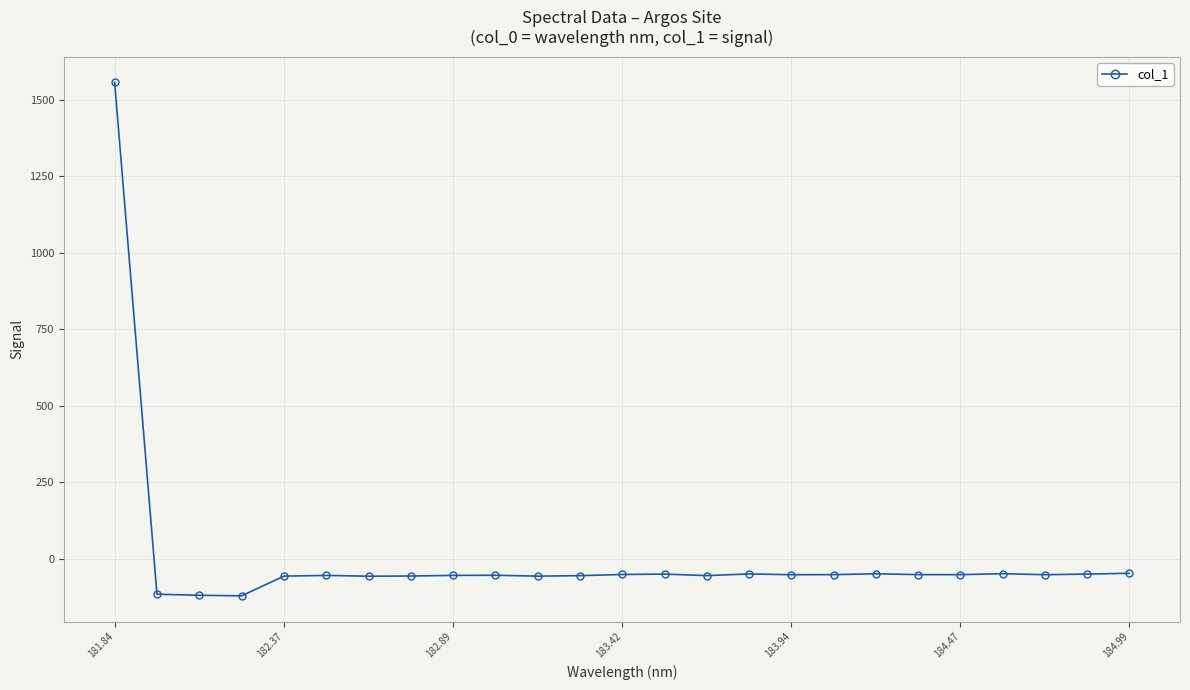

What is the average value?

4.6